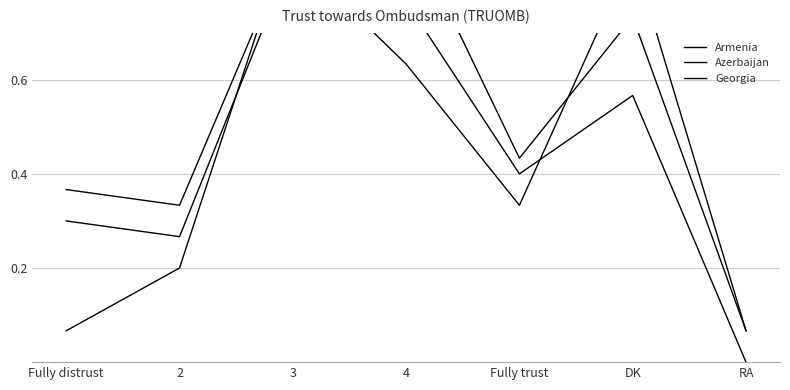

At which category is the sum across all series the highest?

3